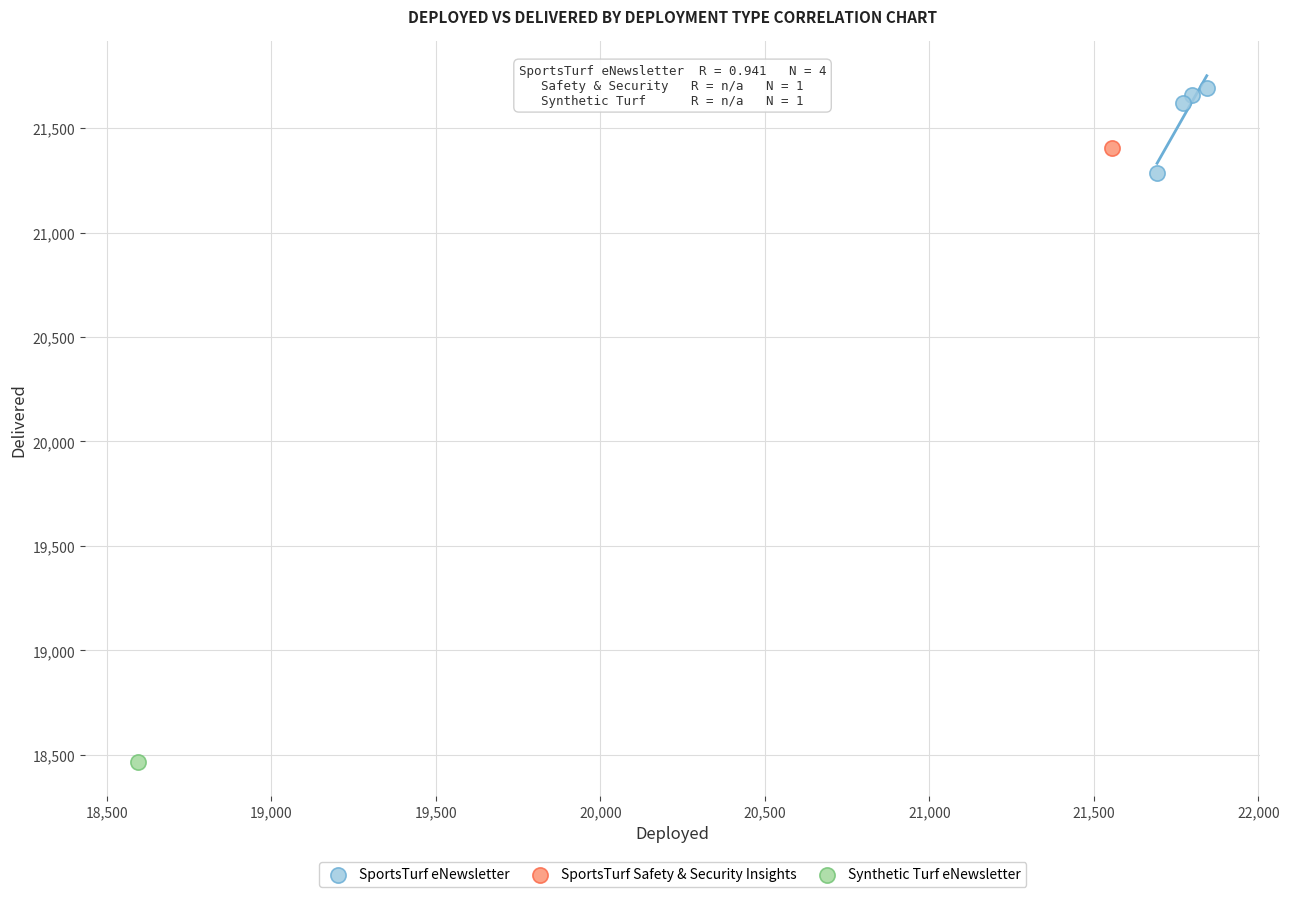

What are all the series names shown in the legend?

SportsTurf eNewsletter, SportsTurf Safety & Security Insights, Synthetic Turf eNewsletter